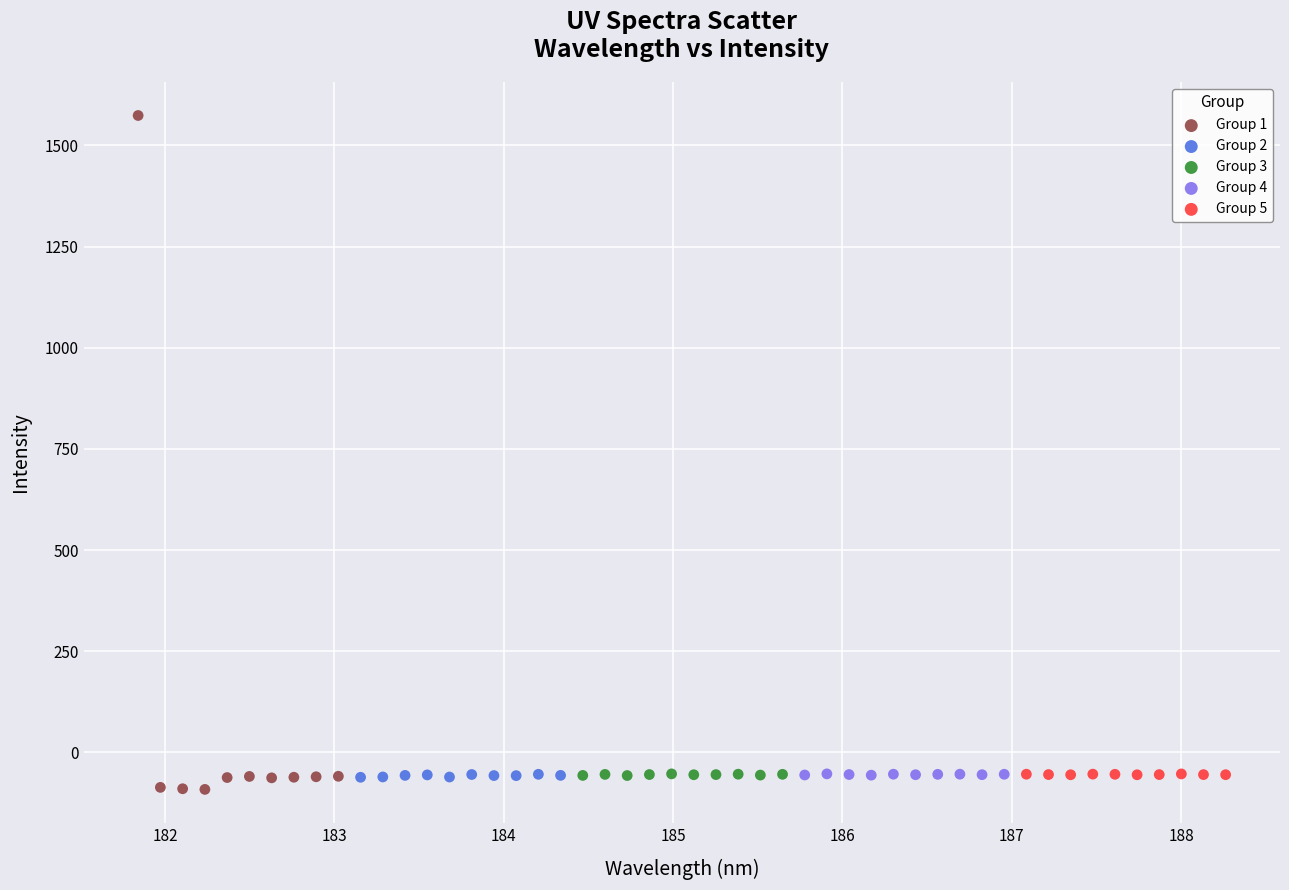

Which series contains the lowest Y value?

Group 1